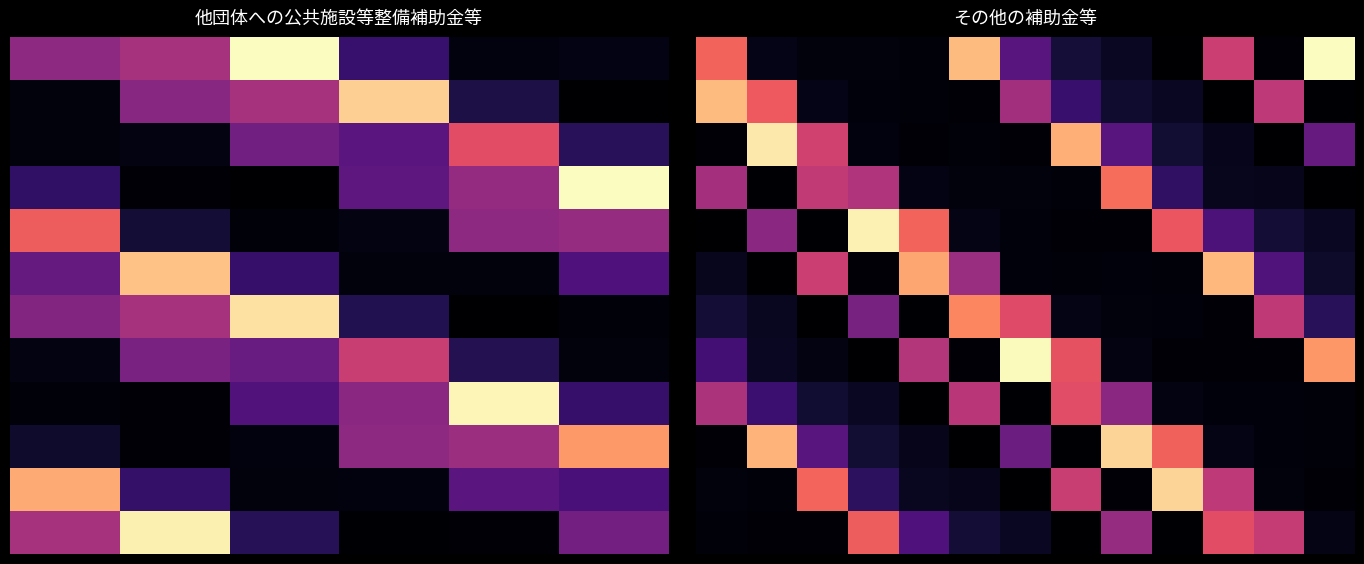

How many data points does each series have?

13